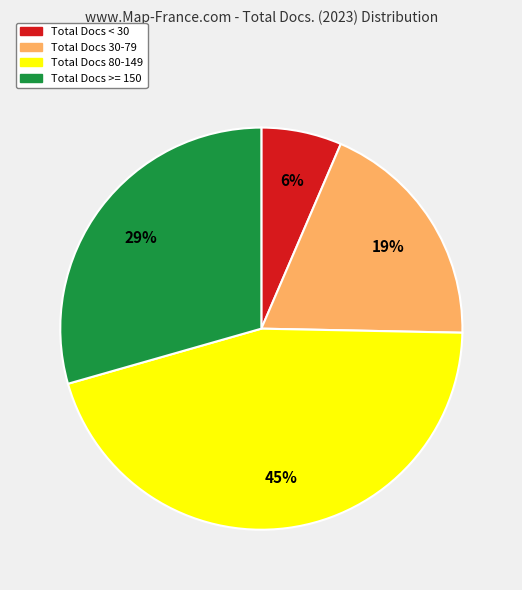

Does any single category account for the majority?

No